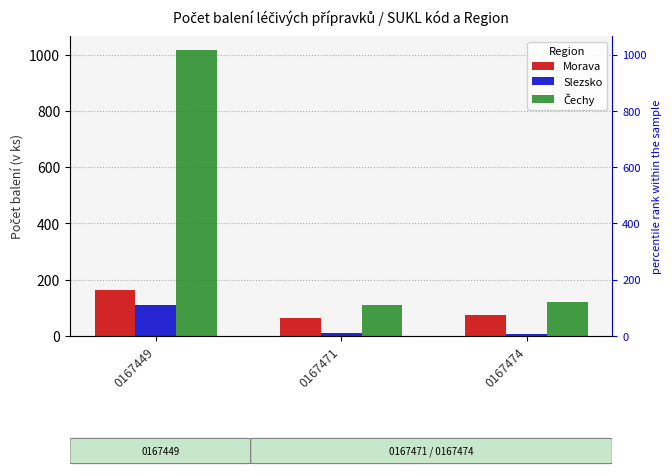

What is the value of the Čechy bar at the 2nd from the left?

111.0